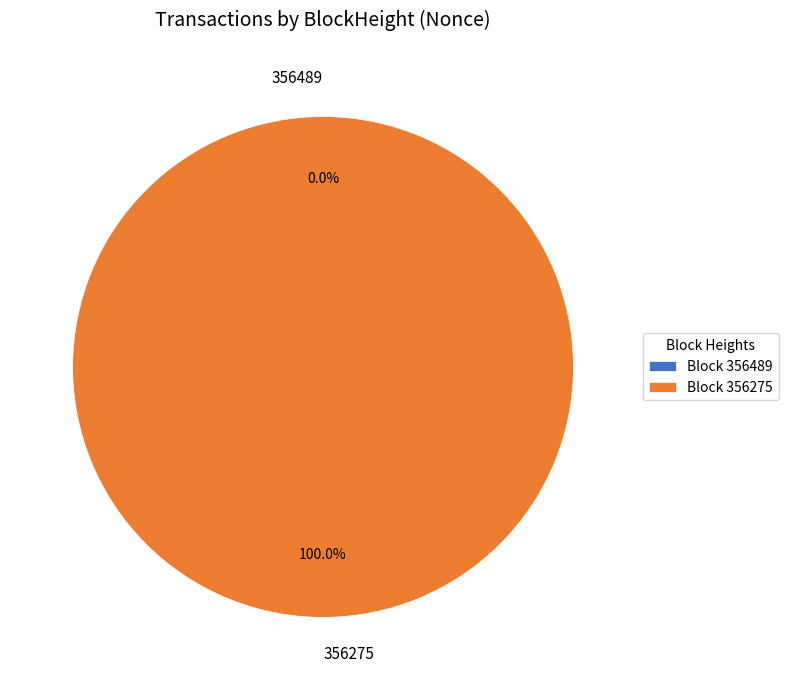

Rank the categories by value from lowest to highest.

356489, 356275